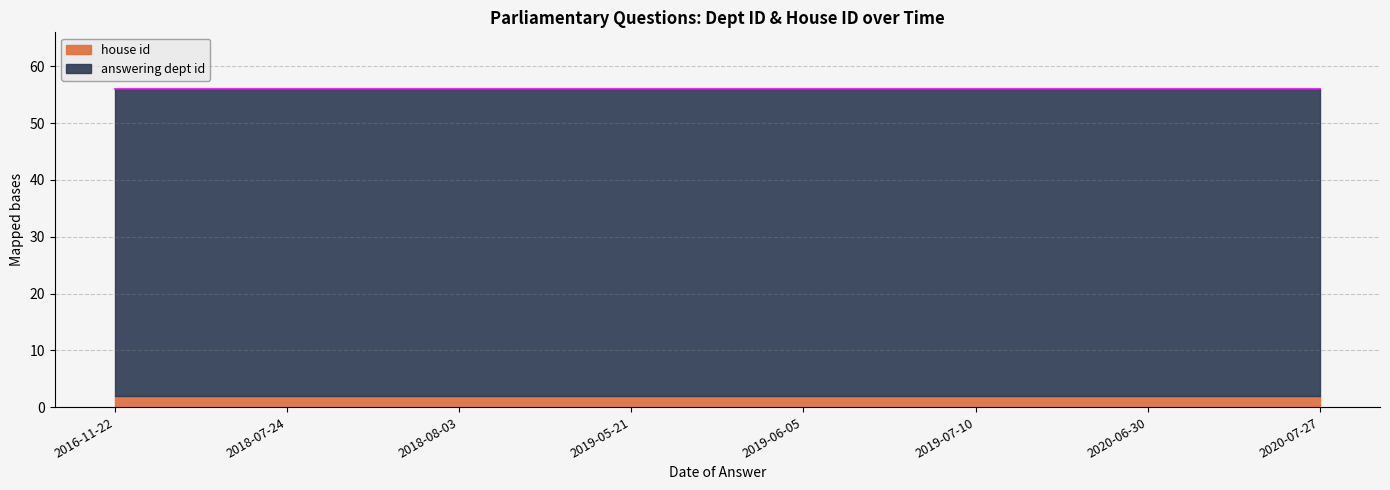

Reading left to right, what are all the values shown in this chart?

answering dept id: 2016-11-22=54	2018-07-24=54	2018-08-03=54	2019-05-21=54	2019-06-05=54	2019-07-10=54	2020-06-30=54	2020-07-27=54
house id: 2016-11-22=2	2018-07-24=2	2018-08-03=2	2019-05-21=2	2019-06-05=2	2019-07-10=2	2020-06-30=2	2020-07-27=2